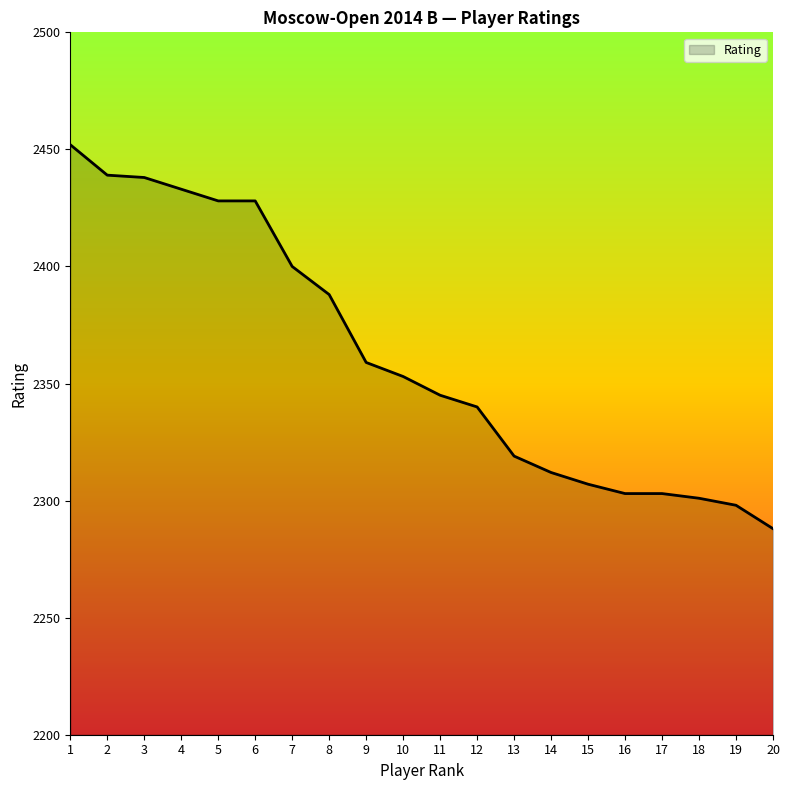

The chart shows a value of 1100 at 20. True or false?

False